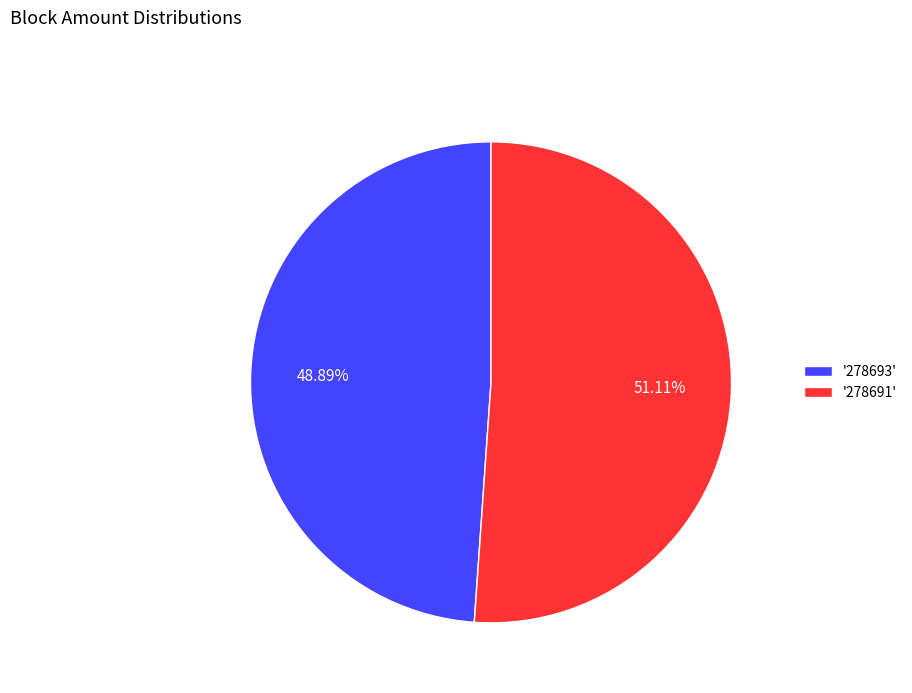

What is the largest slice in the pie chart?

'278691'